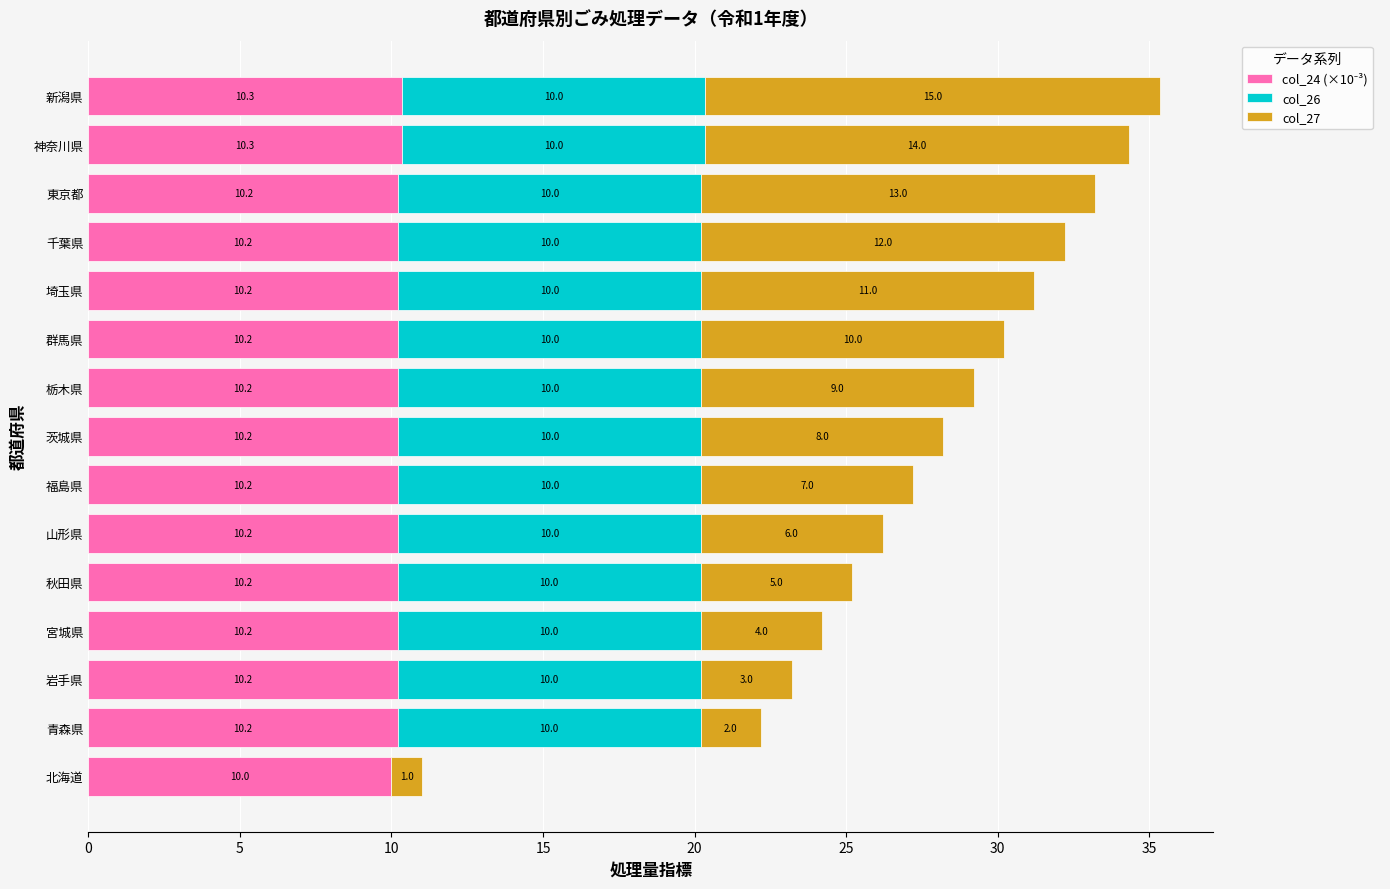

At which category is the sum across all series the highest?

新潟県